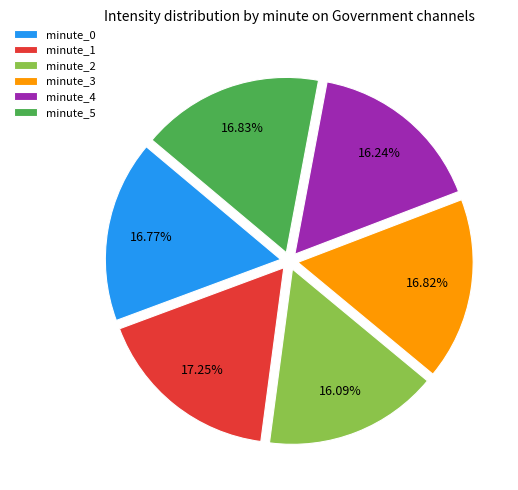

Does any single category account for the majority?

No